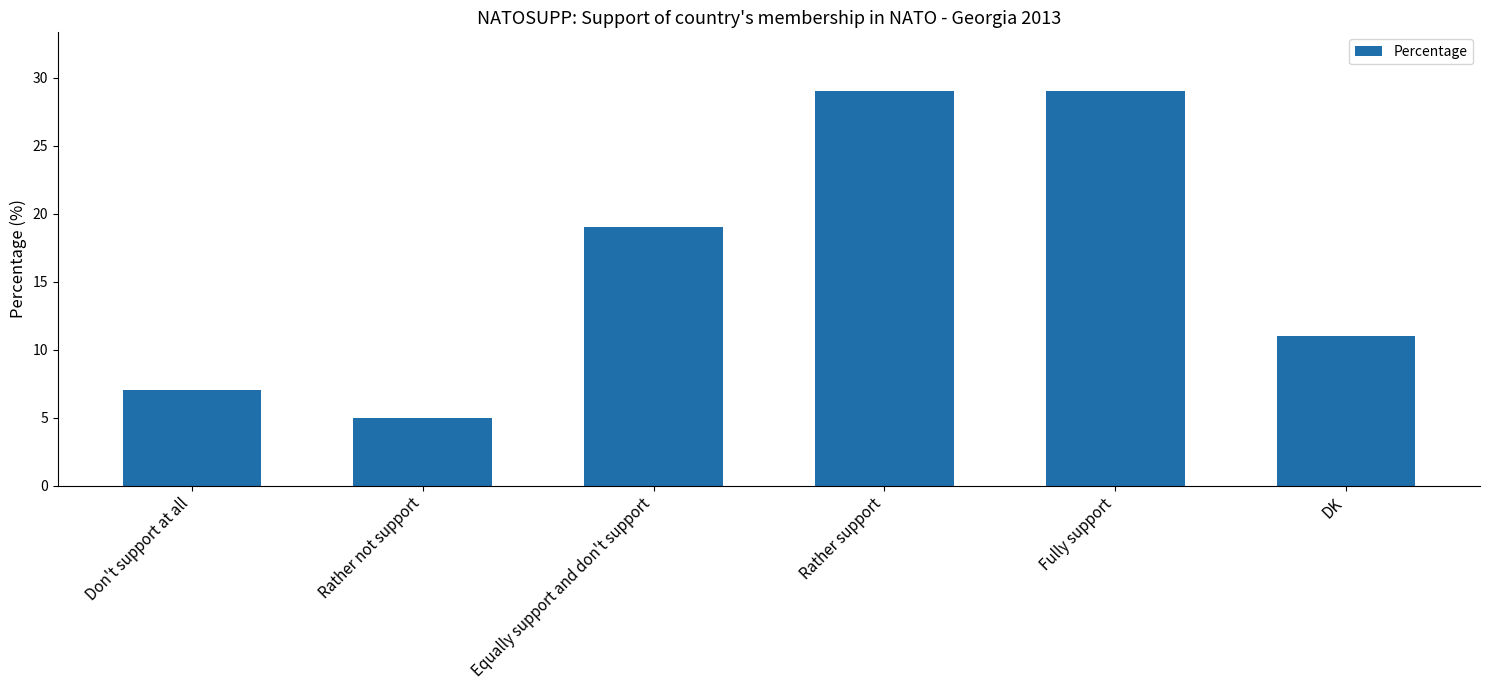

What is the change in value from Rather not support to DK?

+6